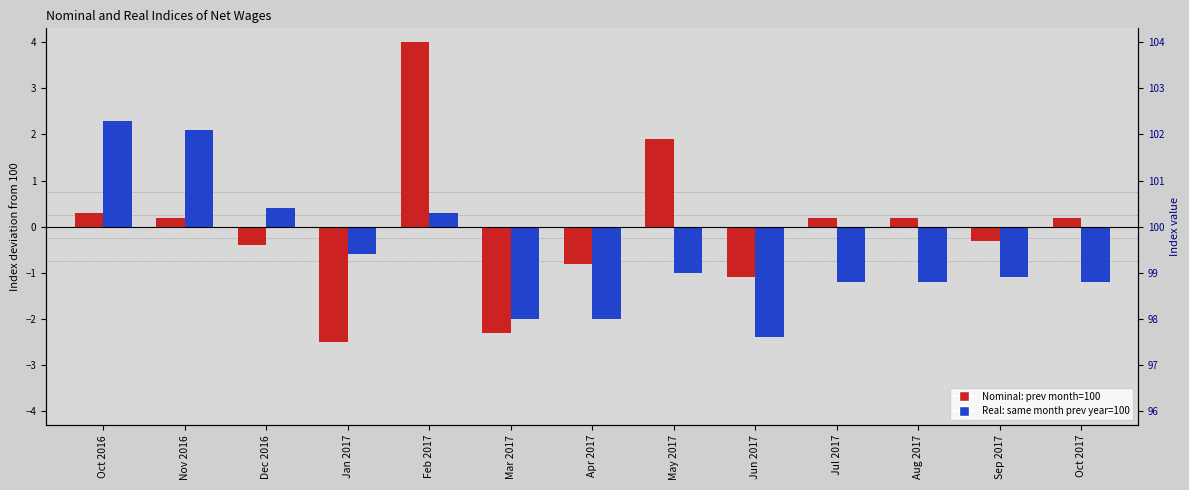

How many groups of bars are there?

13